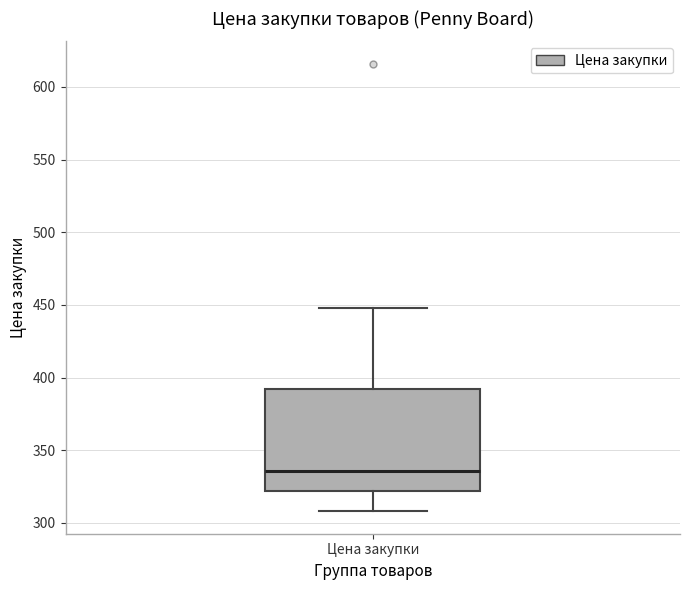

Read this box plot against the y-axis: the position of the median line, the range covered by the box, and the ends of both whiskers. The values are not printed on the chart, so give them approximately, as read against the axis.

median 335, box 320 to 390, whiskers 310 to 450